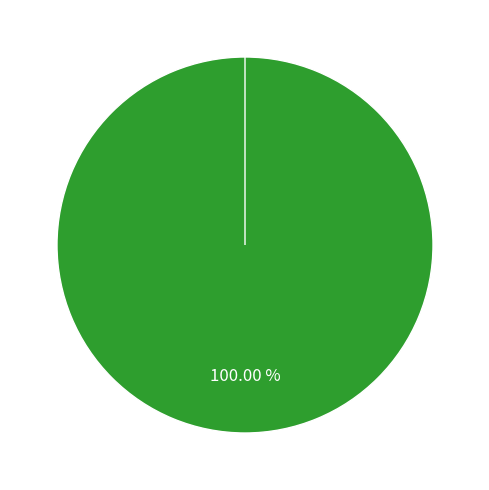

Is there a majority slice in this chart?

Yes